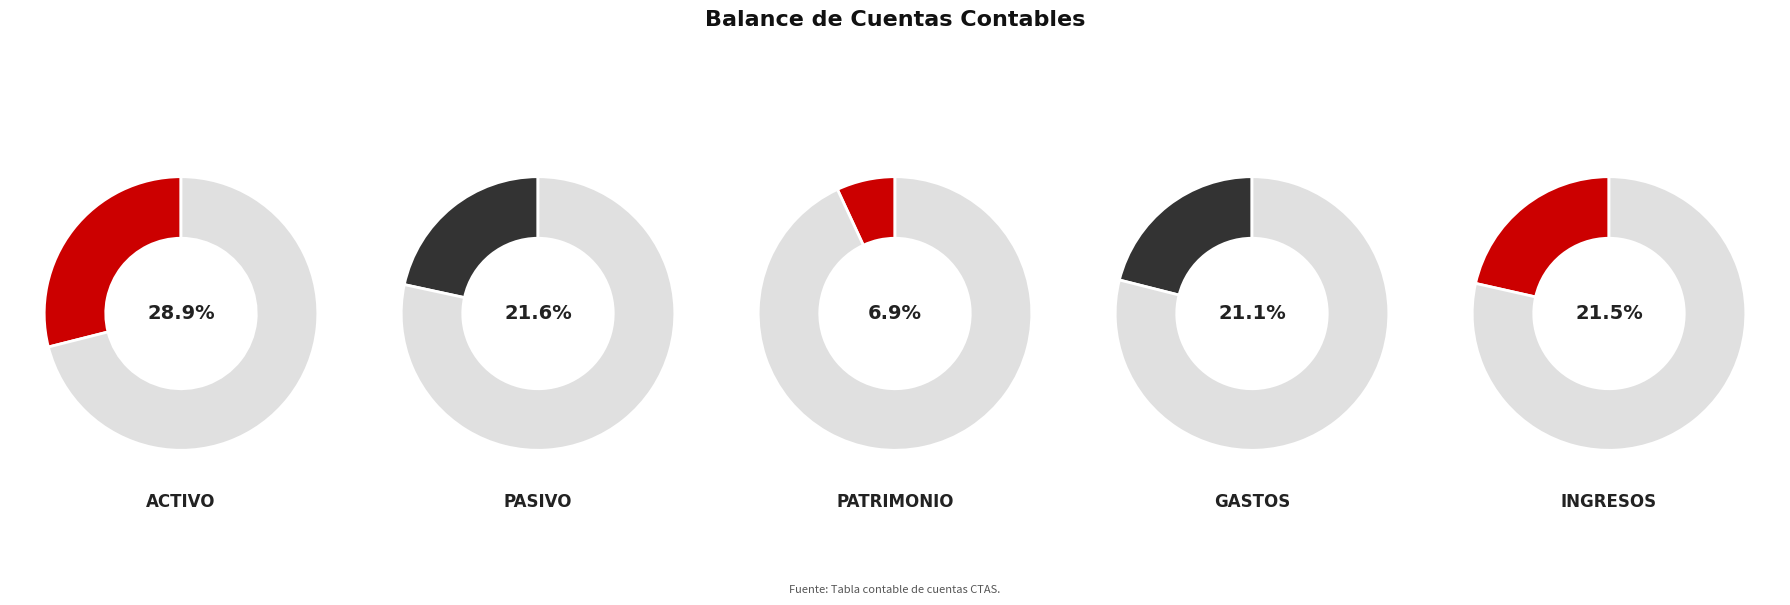

Count the number of slices in the pie.

5